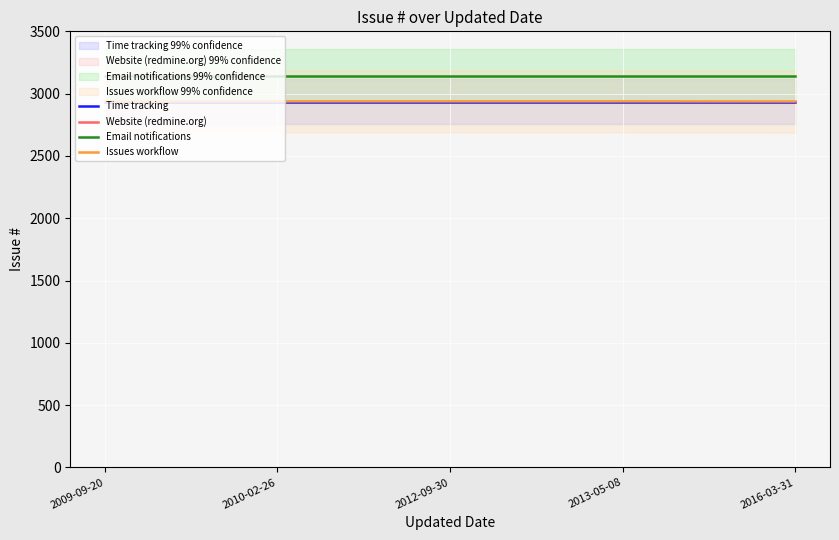

At which label does Time tracking reach its peak?

2009-09-20